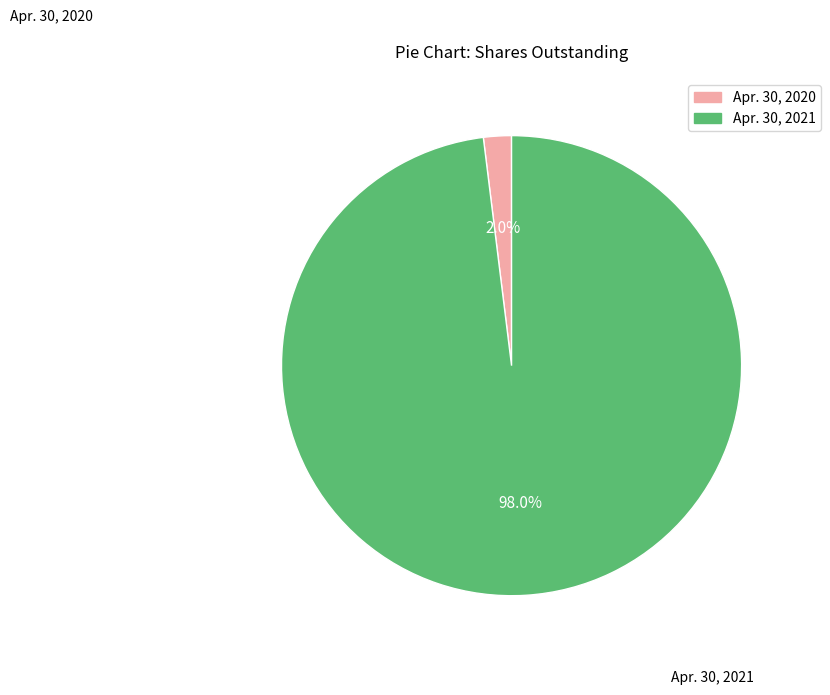

Is there any slice that represents more than half of the pie?

Yes